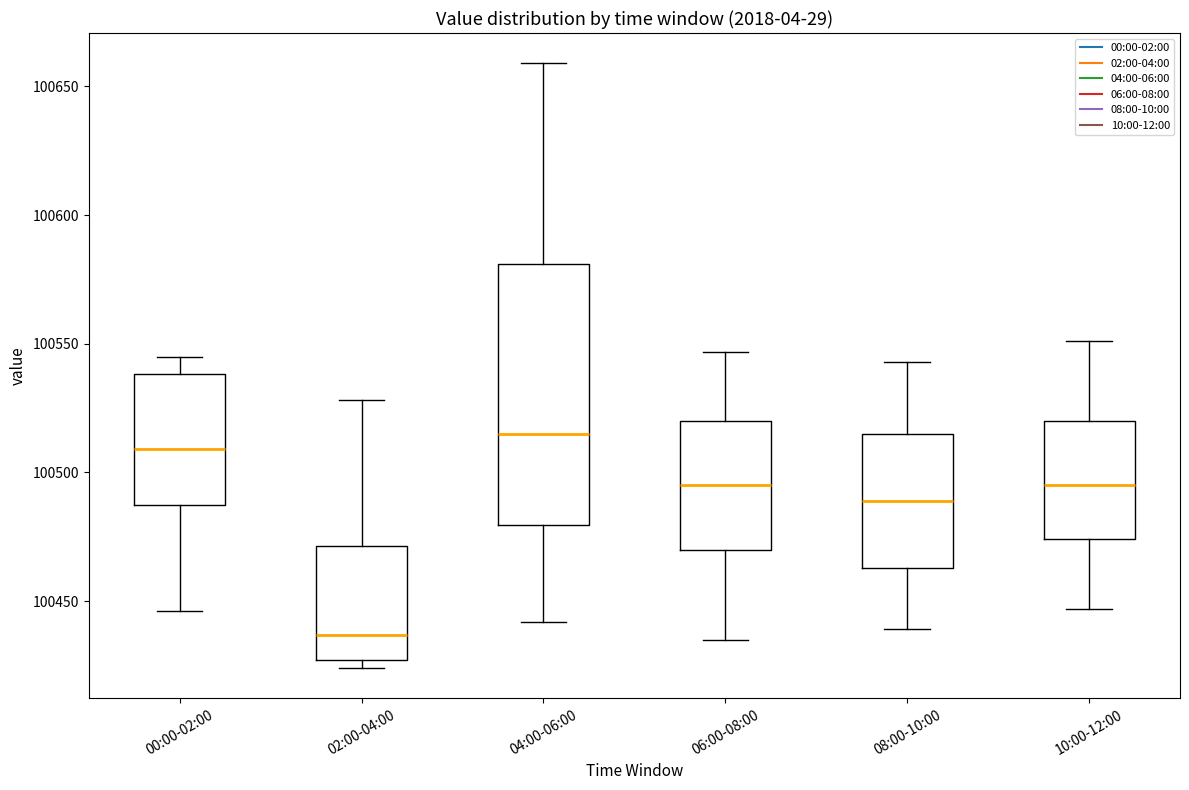

Comparing the boxes themselves (not the whiskers), which one is the tallest?

04:00-06:00